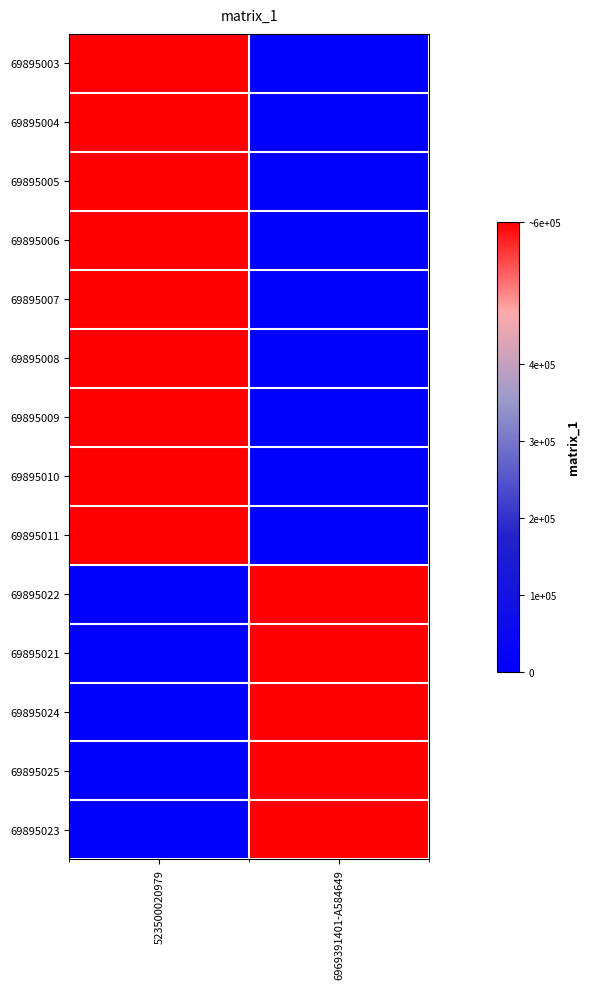

Reading left to right, what are all the values shown in this chart?

69895003: 523500020979=584649	6969391401-A584649=0
69895004: 523500020979=584649	6969391401-A584649=0
69895005: 523500020979=584649	6969391401-A584649=0
69895006: 523500020979=584649	6969391401-A584649=0
69895007: 523500020979=584649	6969391401-A584649=0
69895008: 523500020979=584649	6969391401-A584649=0
69895009: 523500020979=584649	6969391401-A584649=0
69895010: 523500020979=584649	6969391401-A584649=0
69895011: 523500020979=584649	6969391401-A584649=0
69895022: 523500020979=0	6969391401-A584649=584649
69895021: 523500020979=0	6969391401-A584649=584649
69895024: 523500020979=0	6969391401-A584649=584649
69895025: 523500020979=0	6969391401-A584649=584649
69895023: 523500020979=0	6969391401-A584649=584649